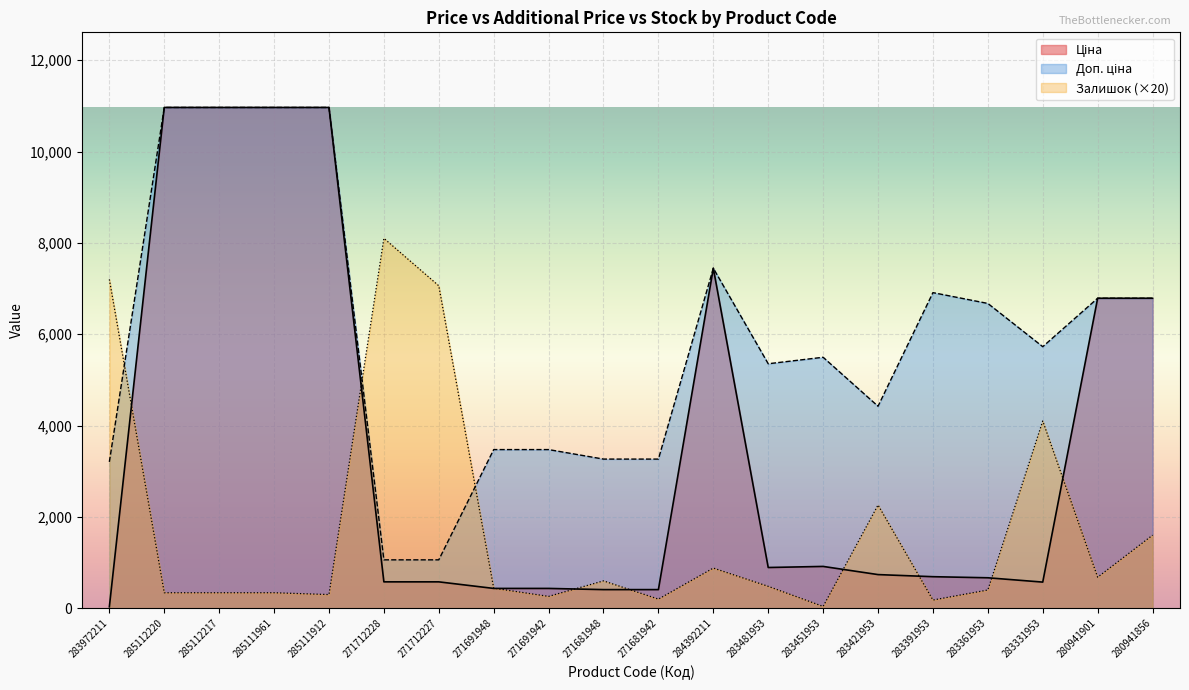

Where is the first local maximum for Залишок?

271712228